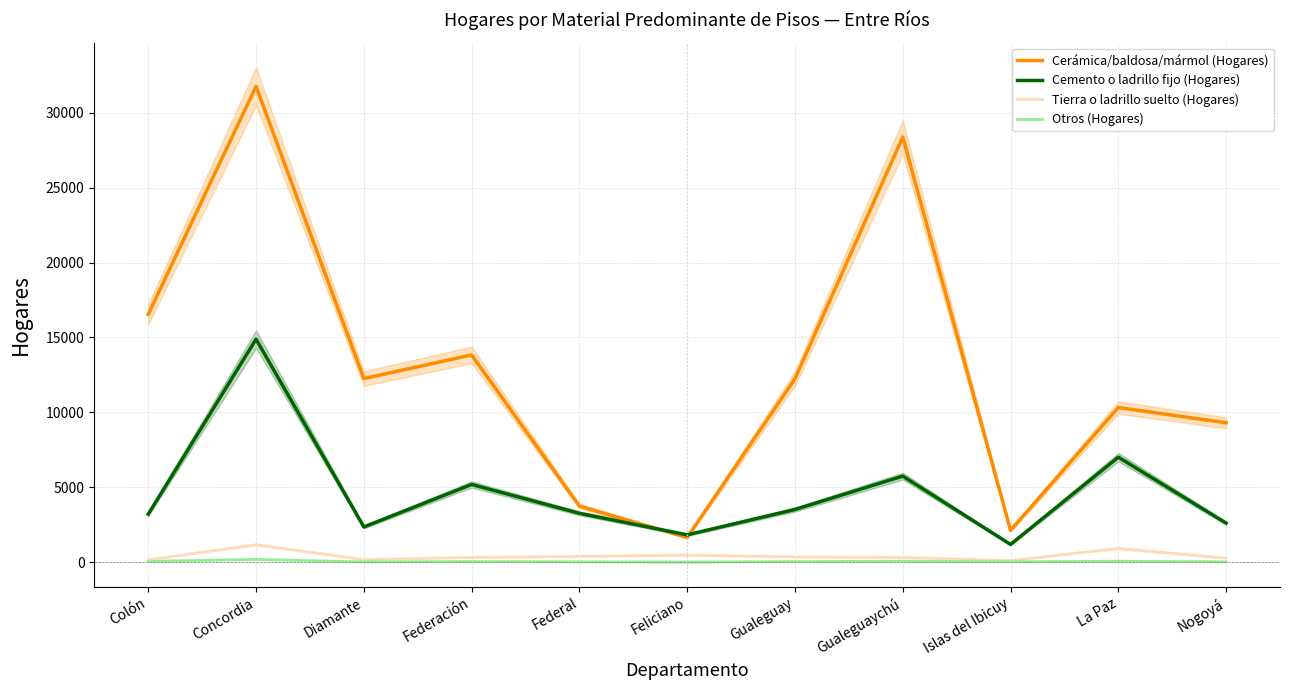

What is the sum of the Tierra o ladrillo suelto (Hogares) values at La Paz and Feliciano?

1382